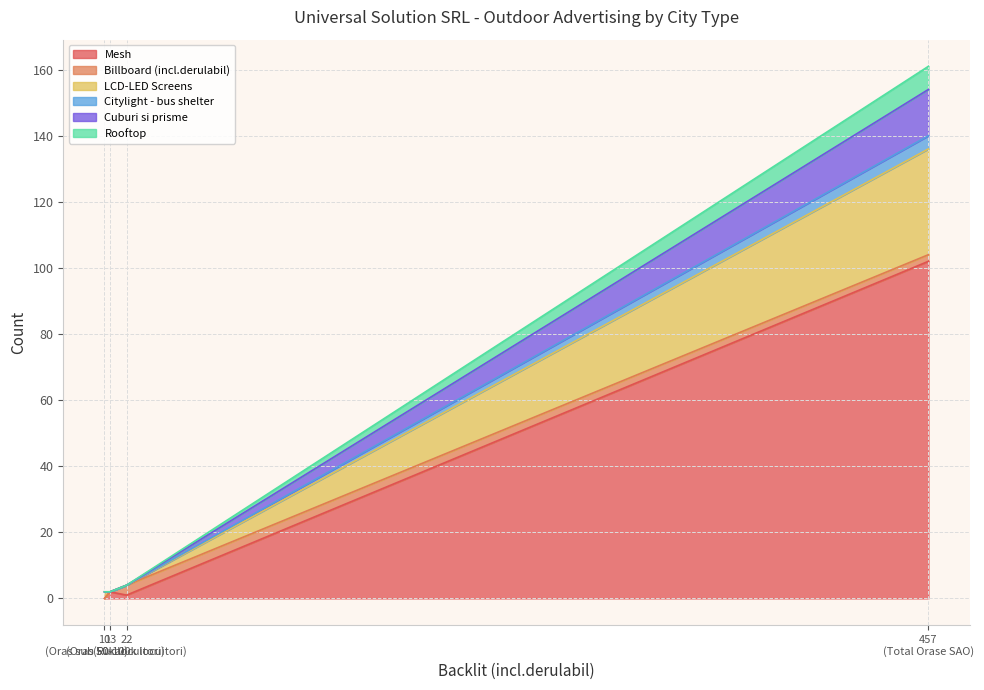

Which series has the largest range (max minus min)?

Mesh